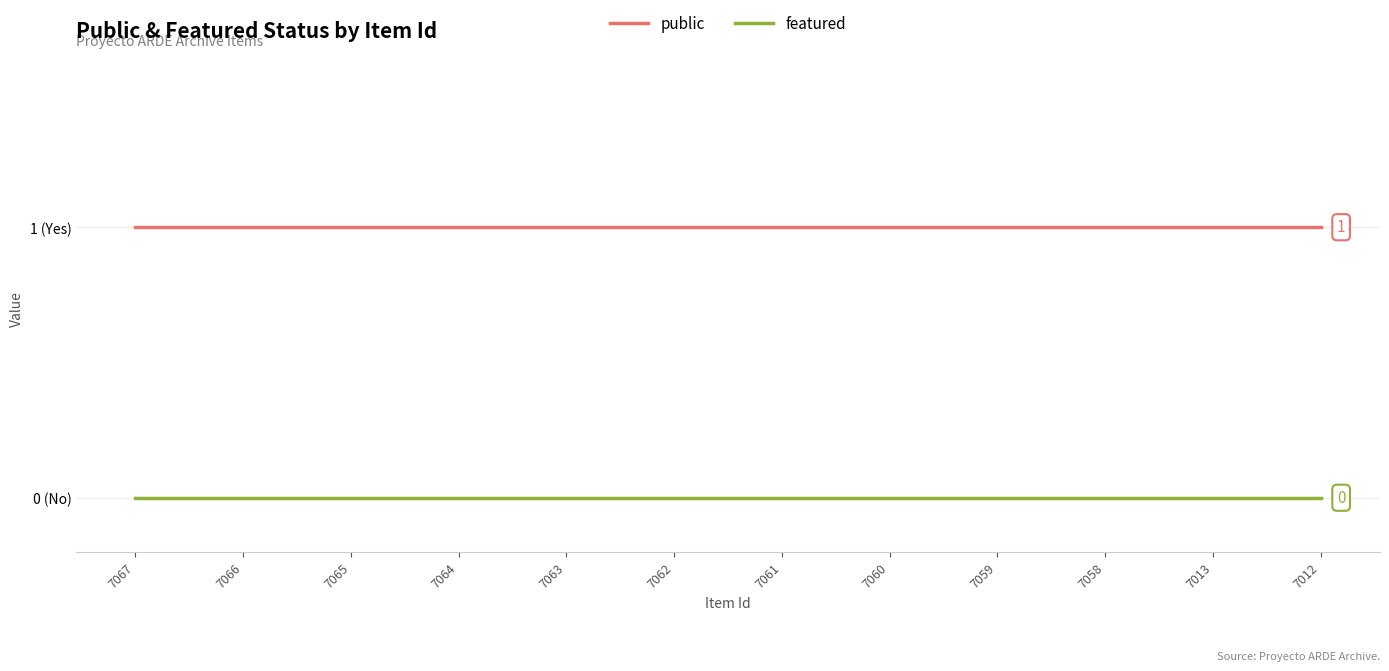

Rank the categories by featured value from lowest to highest.

7067, 7066, 7065, 7064, 7063, 7062, 7061, 7060, 7059, 7058, 7013, 7012